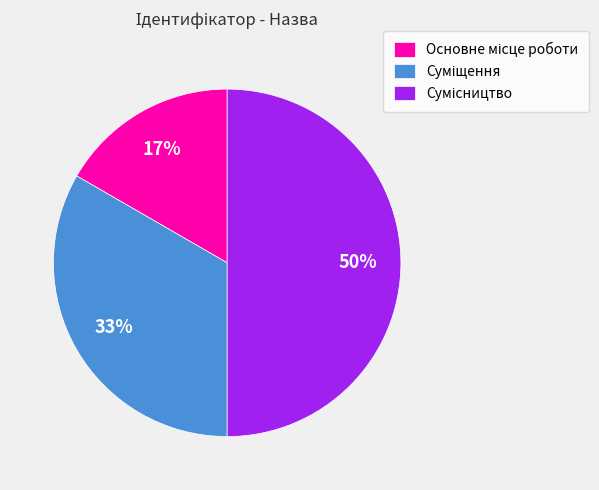

To the nearest percent, what is the average slice percentage?

33%